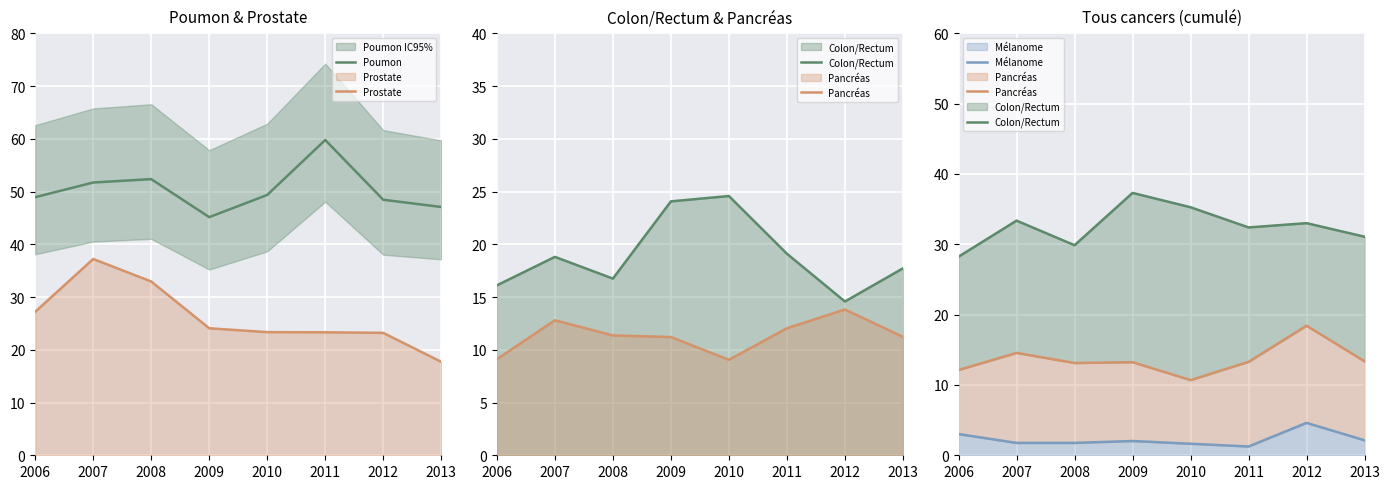

Where is the first local maximum for Poumon?

2008